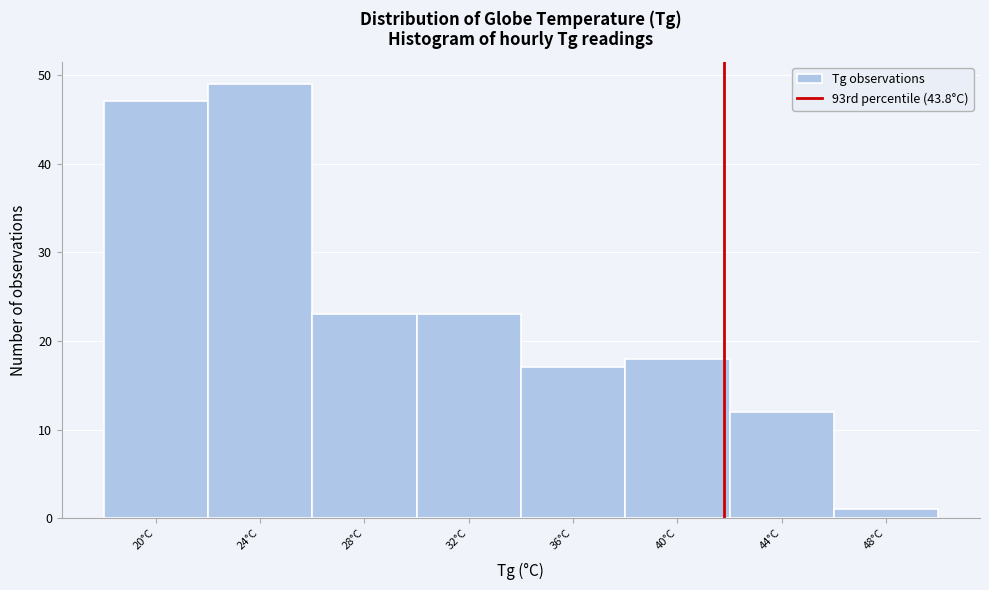

Reading left to right, list all the values displayed in this chart.

47	49	23	23	17	18	12	1